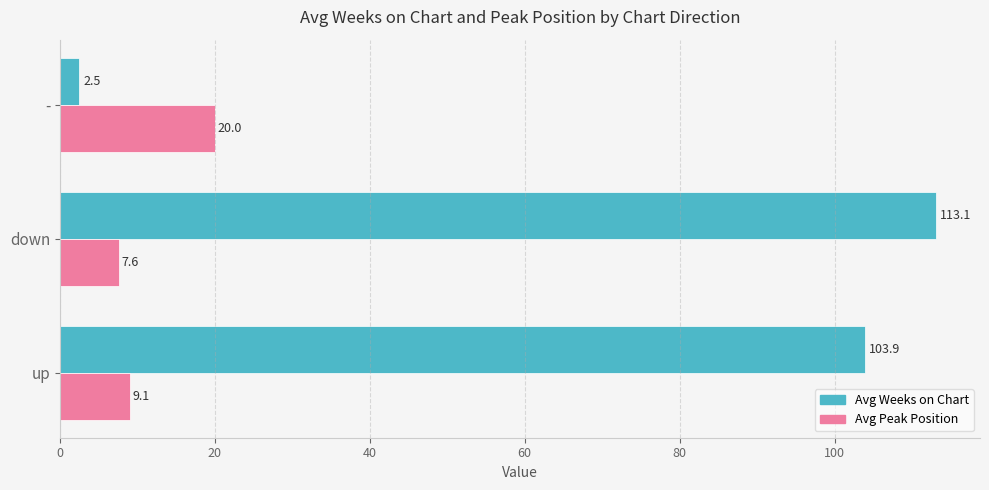

What is the lowest value of the Avg Weeks on Chart series?

2.5